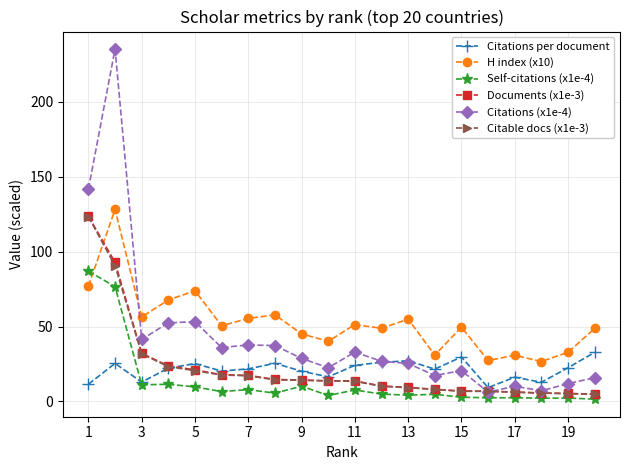

Which series has the largest range (max minus min)?

Citations (x1e-4)